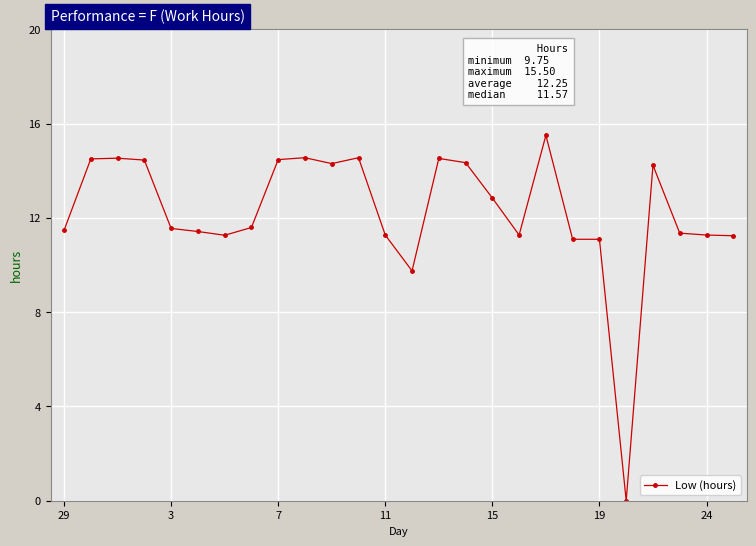

What is the sum of all values?

318.4